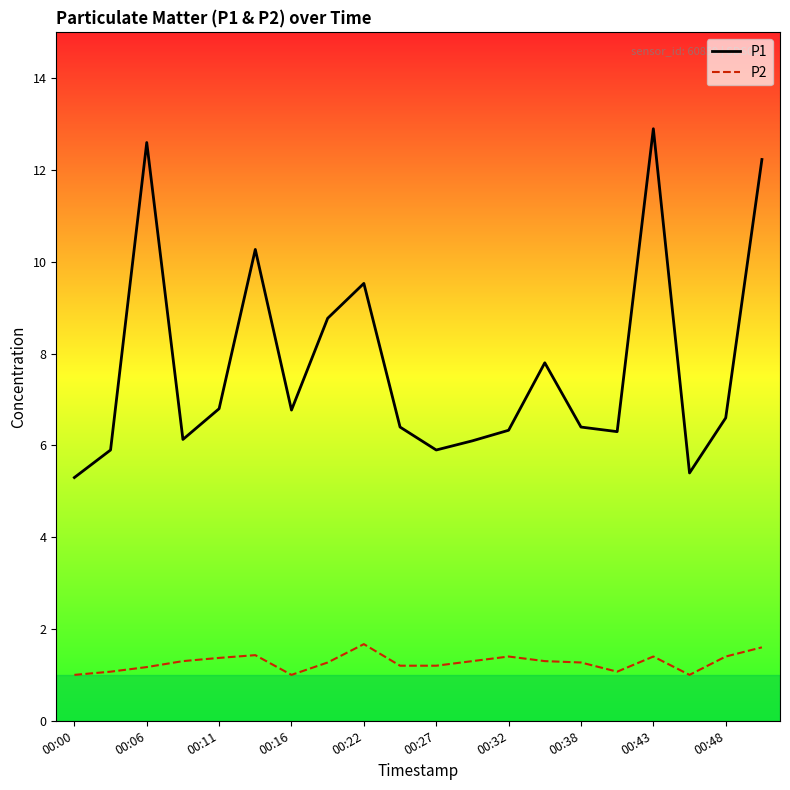

In P1, how many points are lower than both neighbors (excluding endpoints)?

5